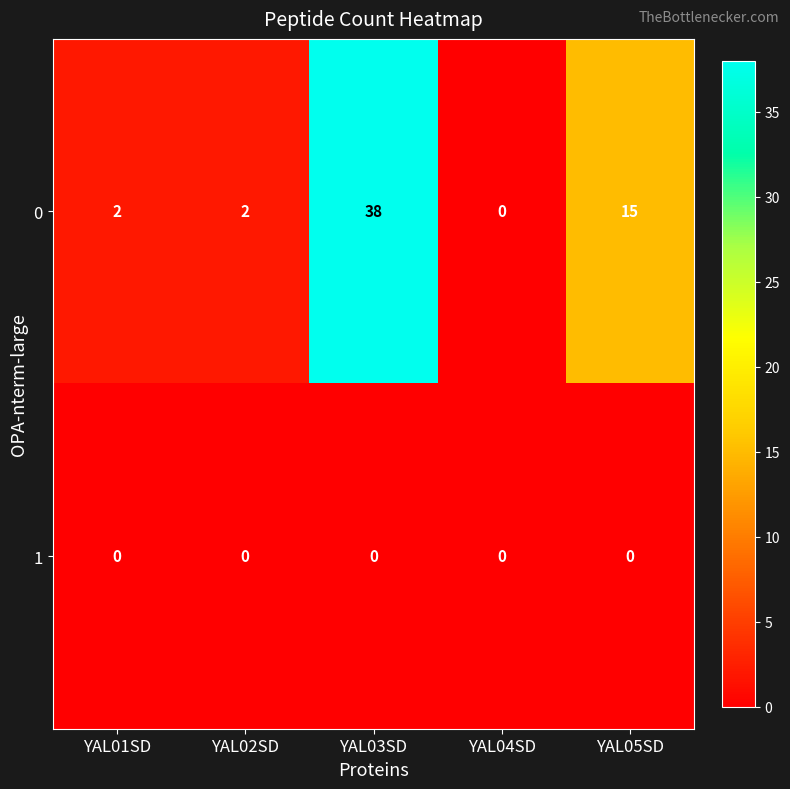

How many categories are shown in the chart?

5